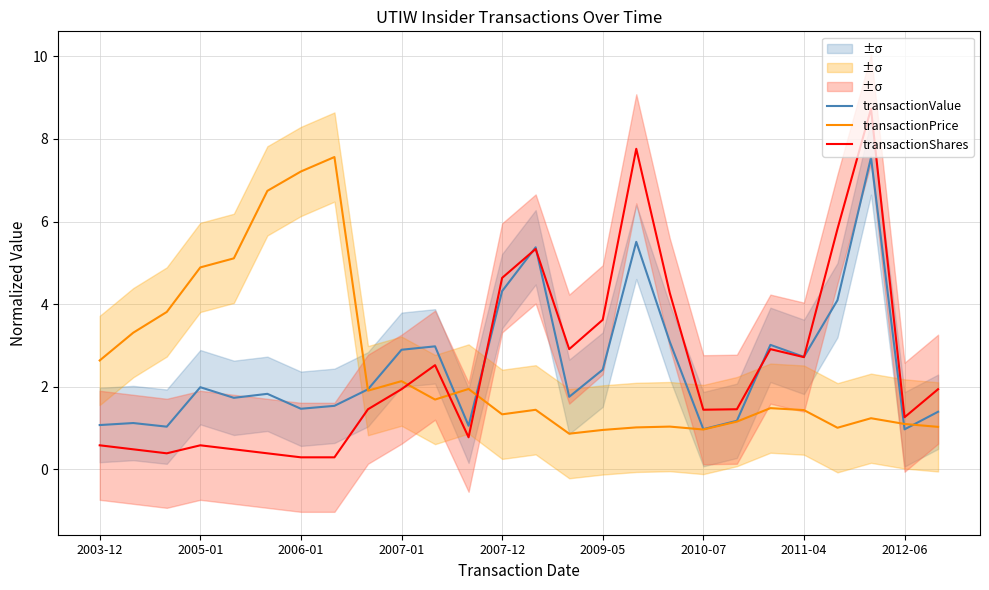

What is the sum of all transactionShares values?

65.0